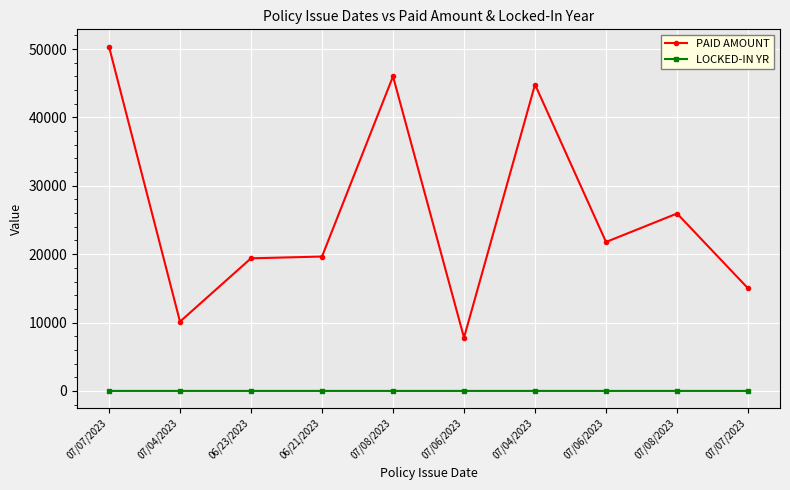

How many data points in PAID AMOUNT are less than 21780?

5